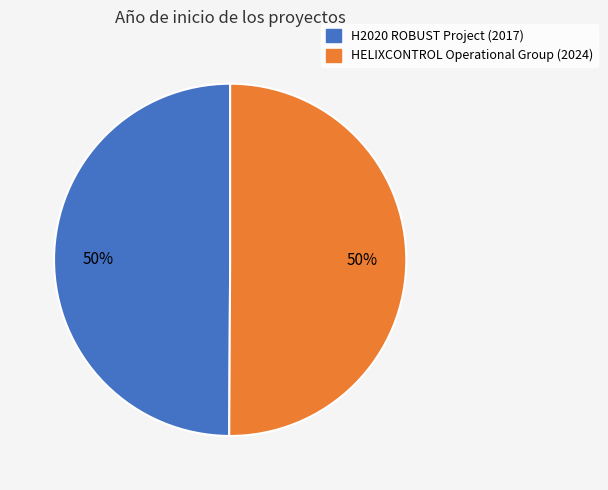

The HELIXCONTROL Operational Group (2024) slice represents 62% of the pie. True or false?

False